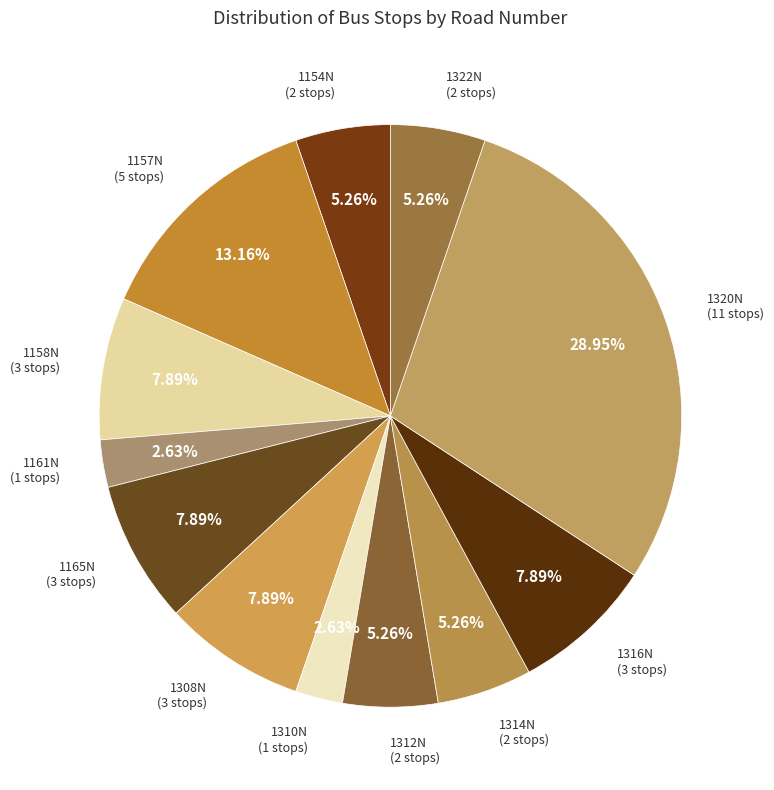

Which category has the smallest portion of the pie?

1310N